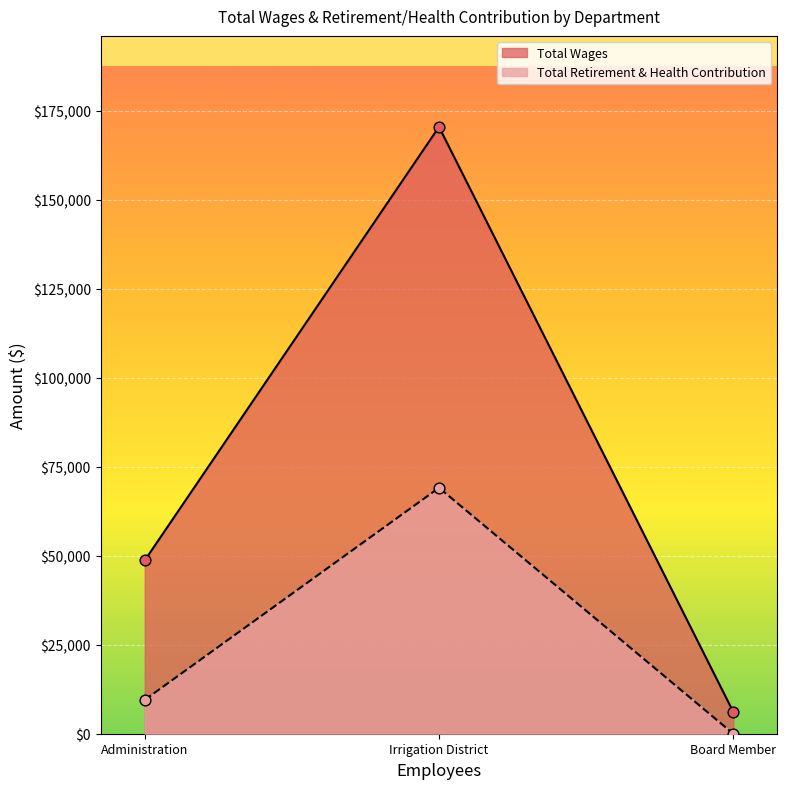

What are all the series names shown in the legend?

Total Wages, Total Retirement & Health Contribution